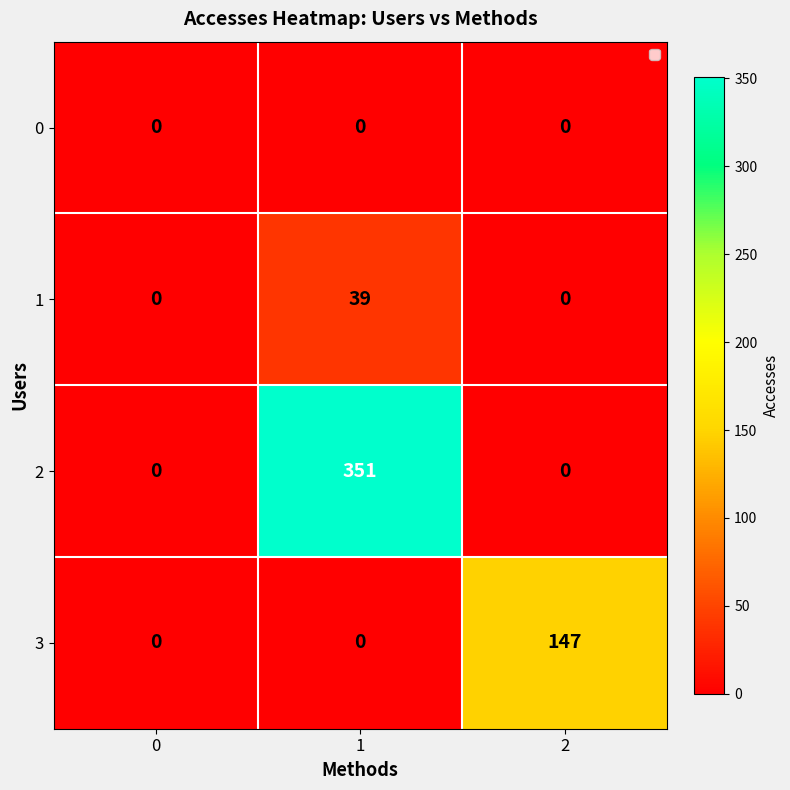

What is the maximum value shown in the chart?

351